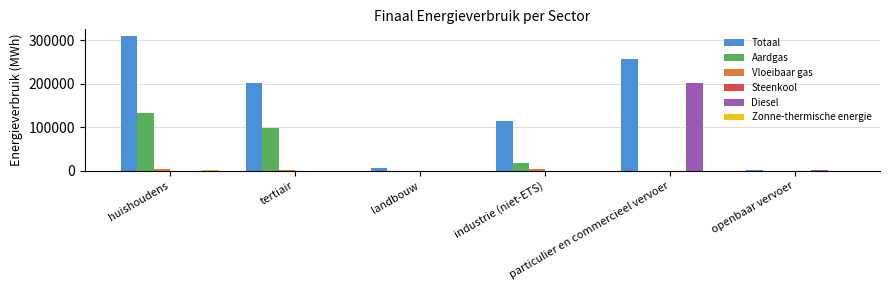

How many data points in Aardgas are above 17704?

3